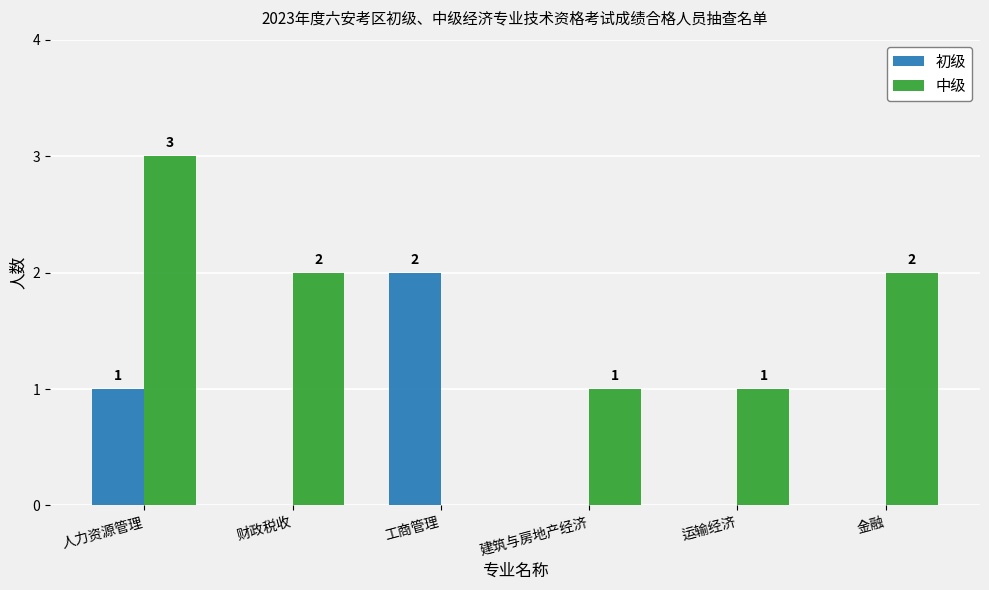

At which label does 中级 reach its peak?

人力资源管理